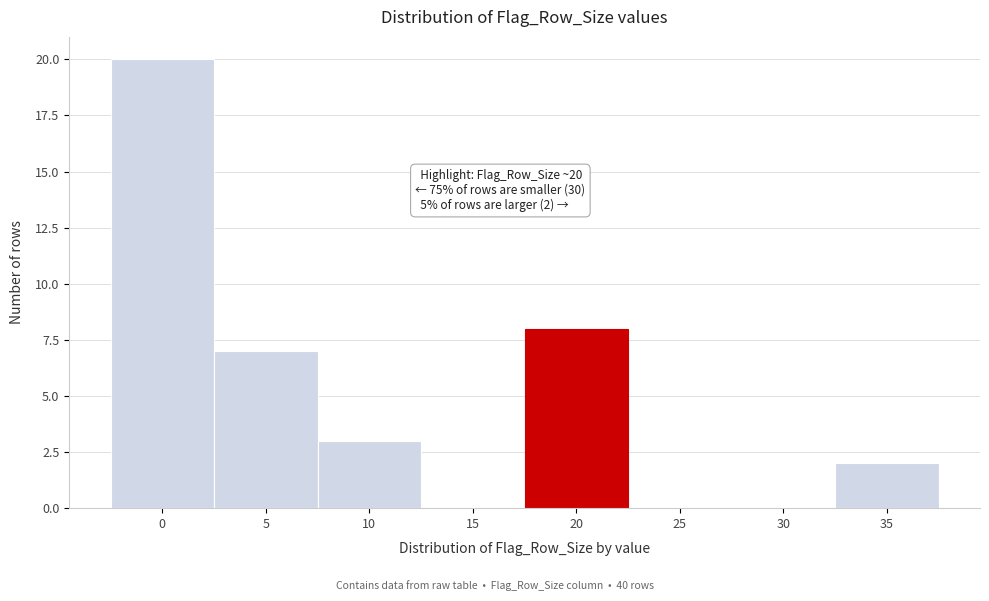

Reading right to left, what are all the values shown in this chart?

35=2	30=0	25=0	20=8	15=0	10=3	5=7	0=20